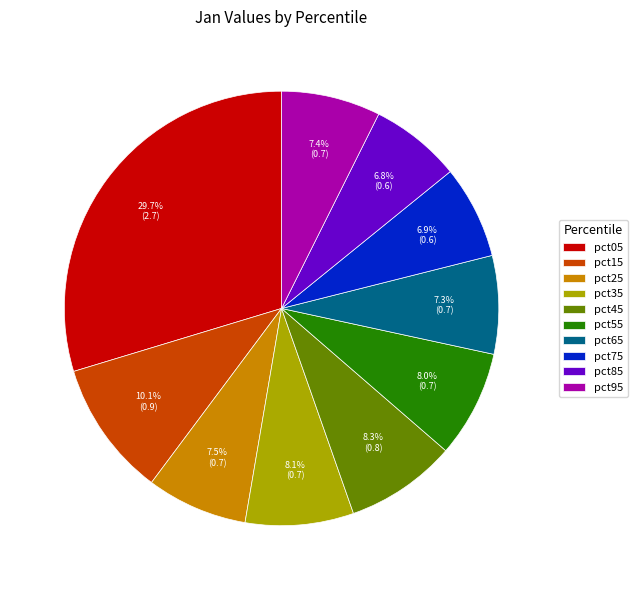

To the nearest percent, what is the average slice percentage?

10%